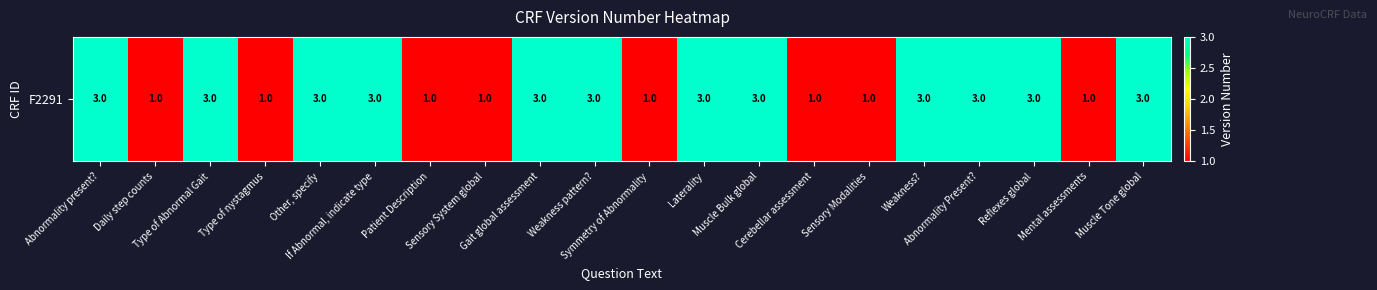

What value does the data have at Weakness pattern??

3